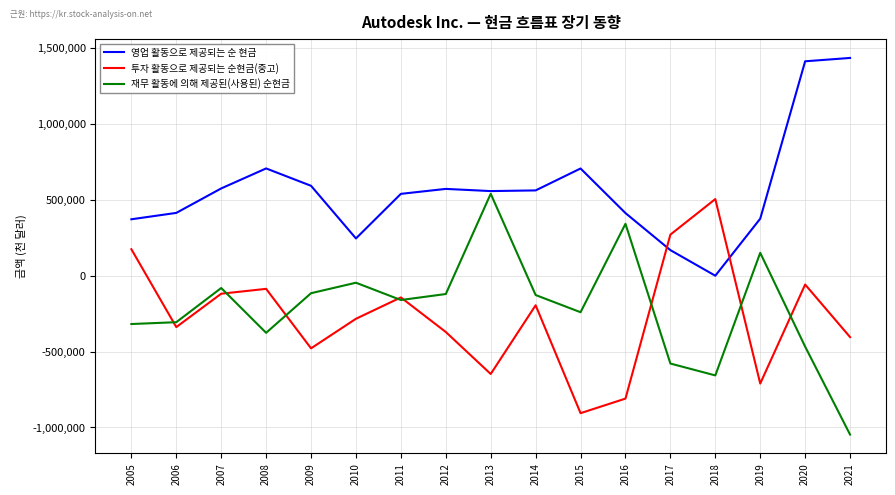

How many negative values does the 재무 활동에 의해 제공된(사용된) 순현금 series have?

14